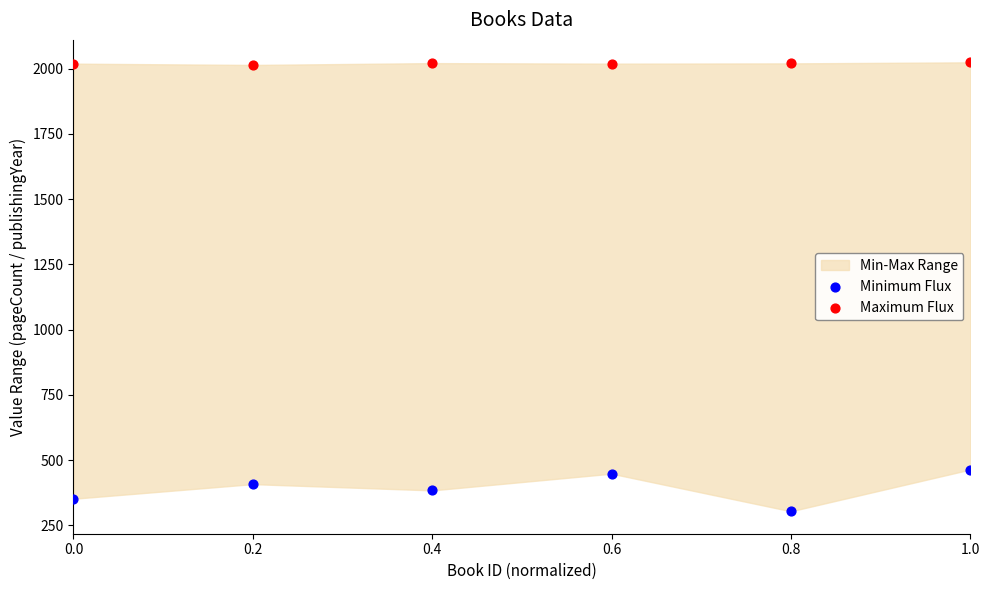

Across all data points, what is the range of Y values (max minus min)?

1720